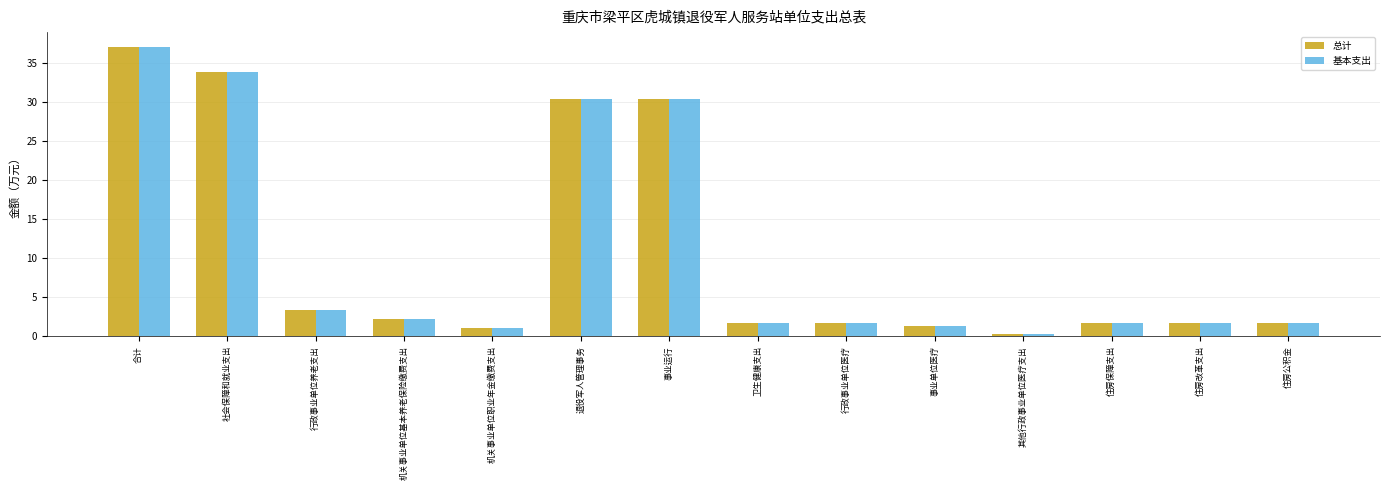

Count the number of data series in this chart.

2